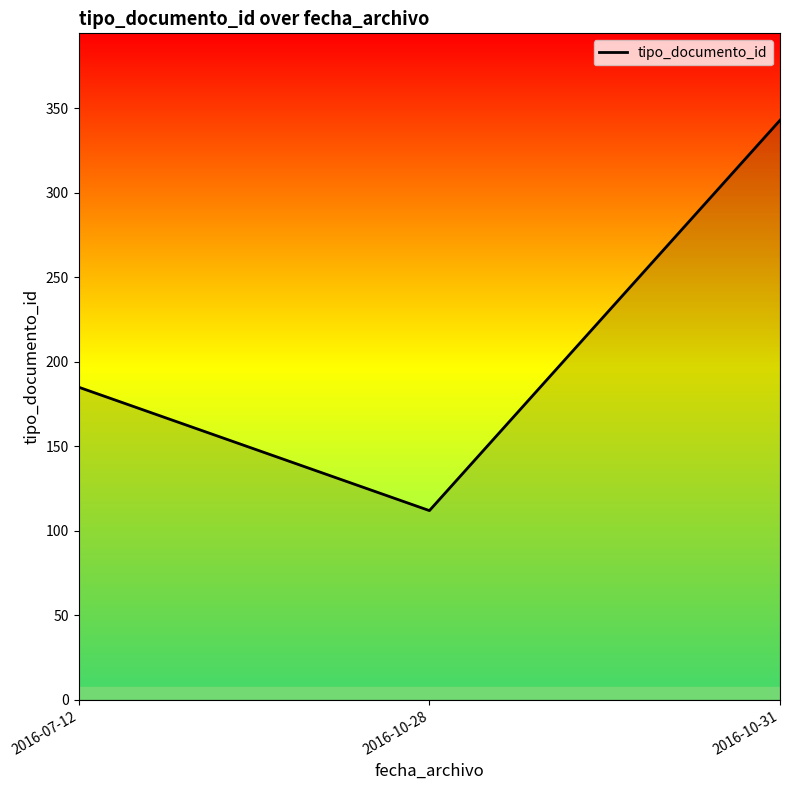

At which category does the chart reach its minimum across all series?

2016-10-28